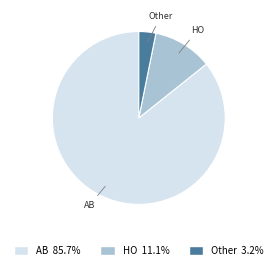

Is it true that HO is 24% of the pie?

False